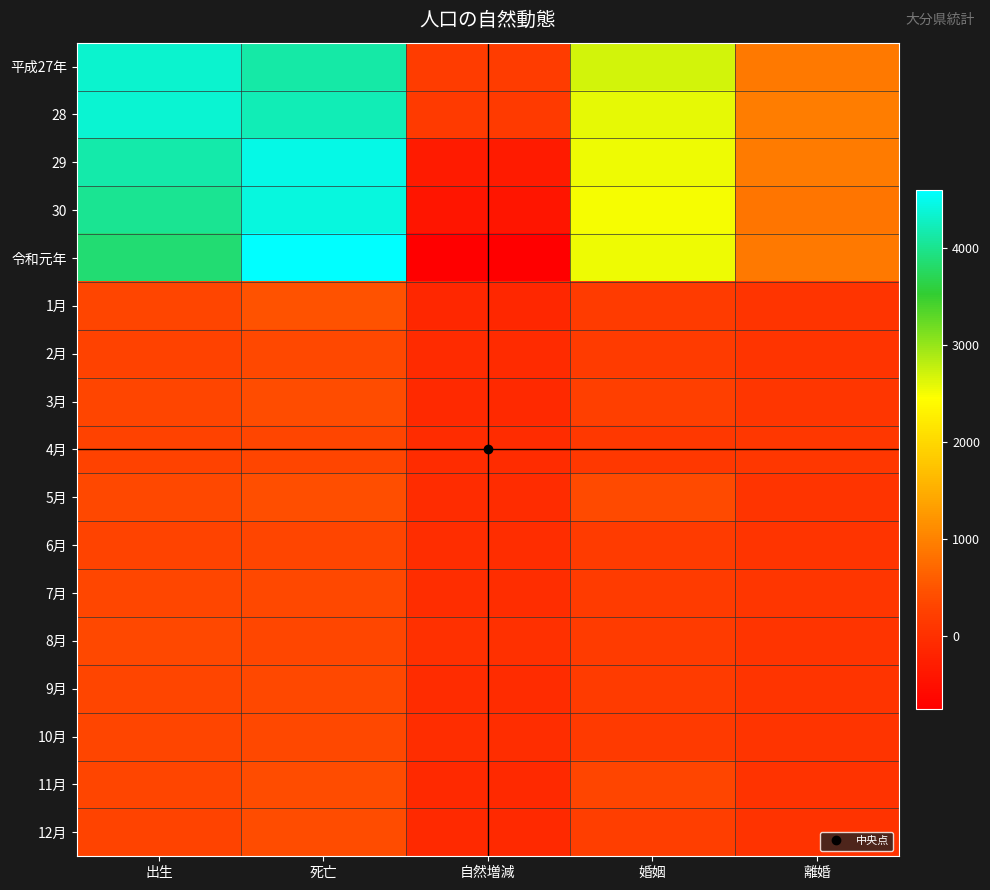

At which category is the sum across all series the highest?

死亡